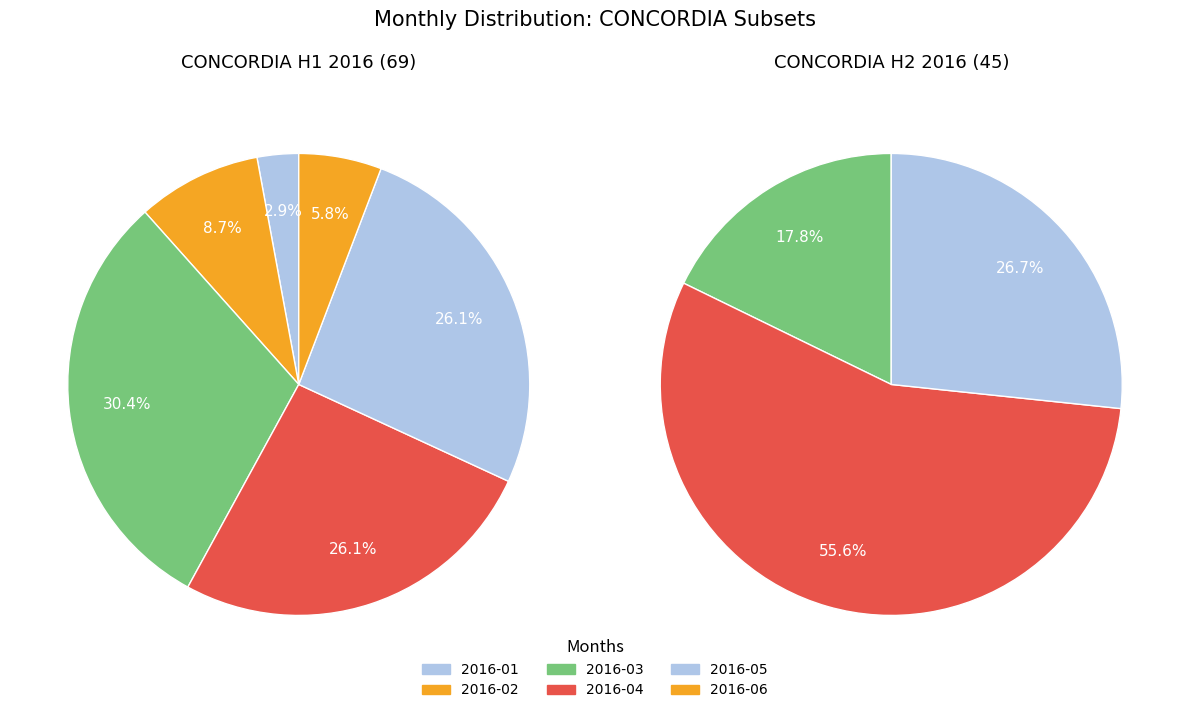

How many slices are in this pie chart?

6